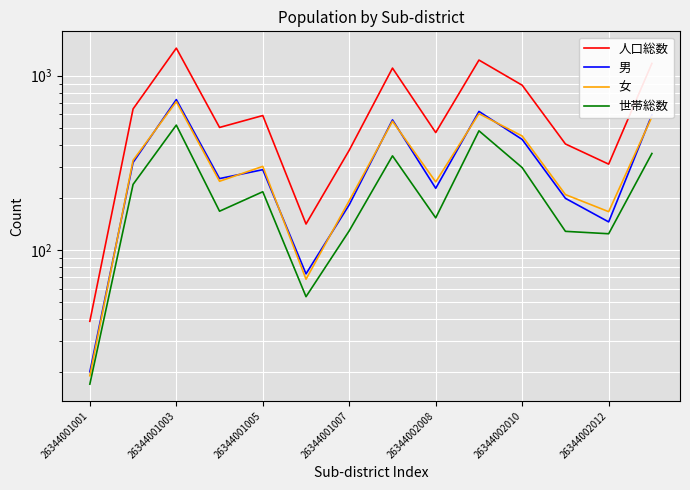

True or false: 女 has more than 0 points higher than both neighbors.

True